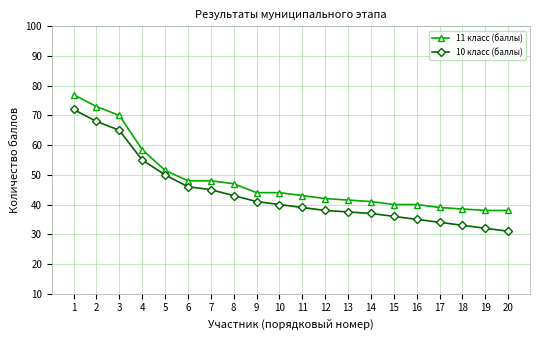

Which category has the highest value in the 10 класс (баллы) series?

1